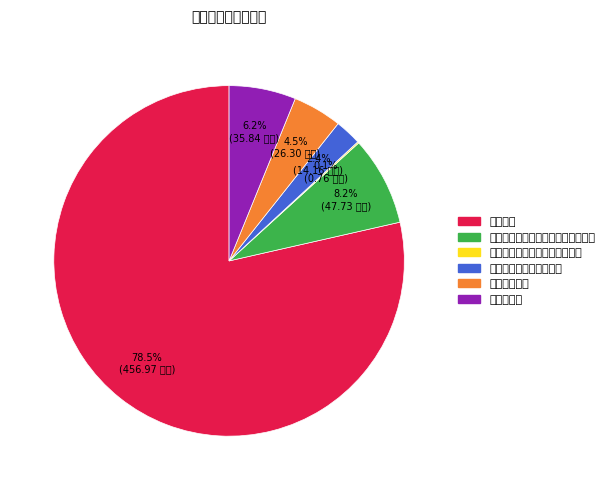

Which category has the biggest portion of the pie?

行政运行